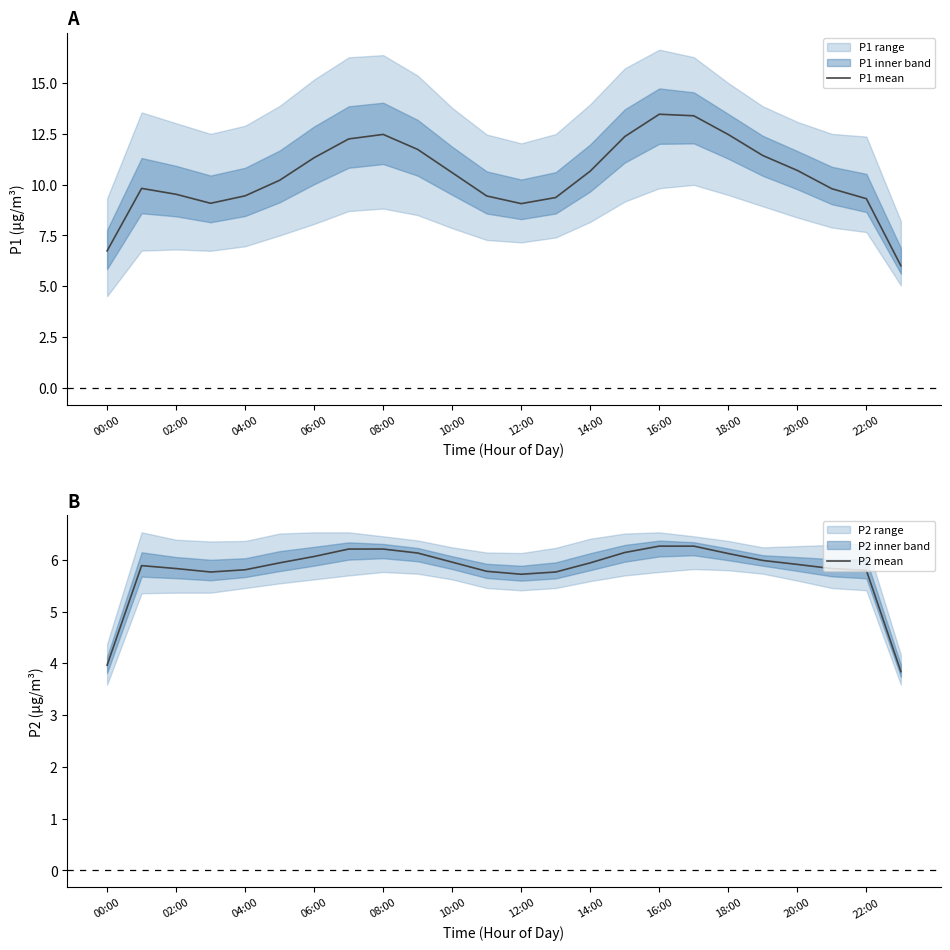

Which series has the largest range (max minus min)?

P1 mean